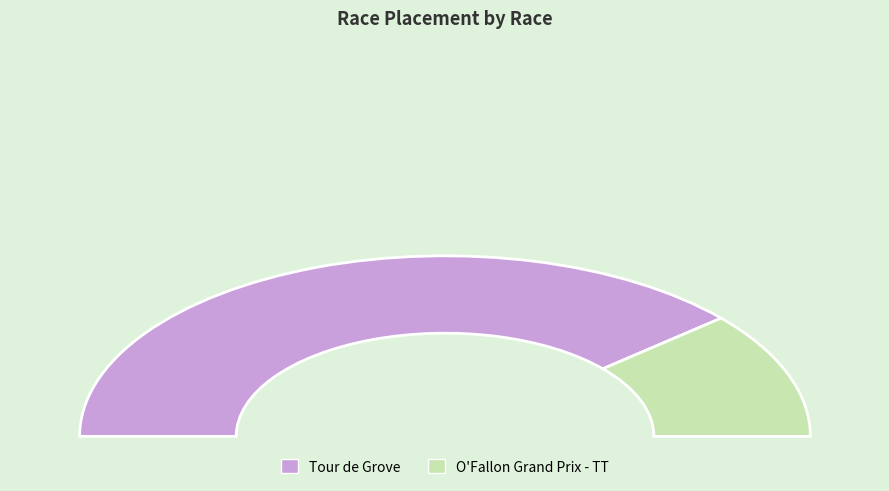

What percentage is NOT represented by Tour de Grove?

22.7%